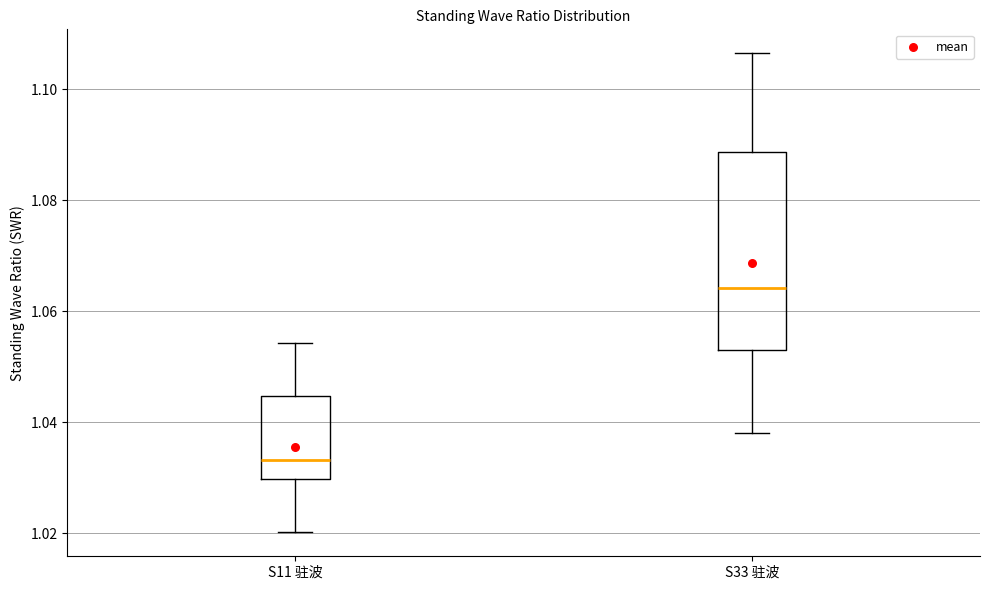

Reading left to right, read every box against the y-axis: the position of its median line, the range the box covers, and the ends of its whiskers. The values are not printed on the chart, so give them approximately, as read against the axis.

S11 驻波: median 1.034, box 1.030 to 1.044, whiskers 1.020 to 1.054
S33 驻波: median 1.064, box 1.054 to 1.088, whiskers 1.038 to 1.106